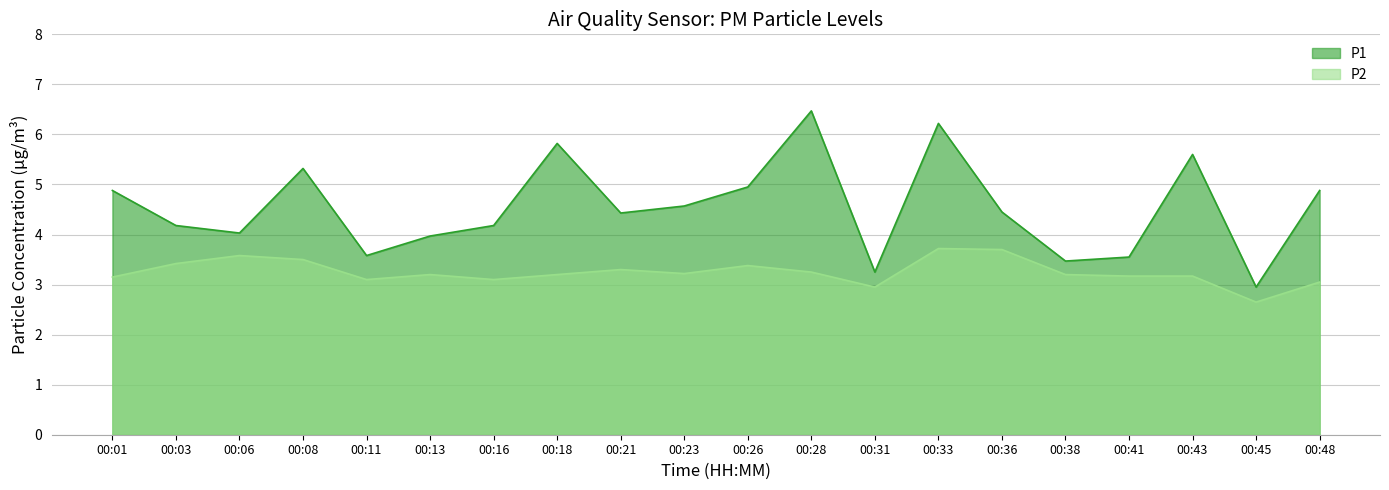

What is the maximum value shown in the chart?

6.5